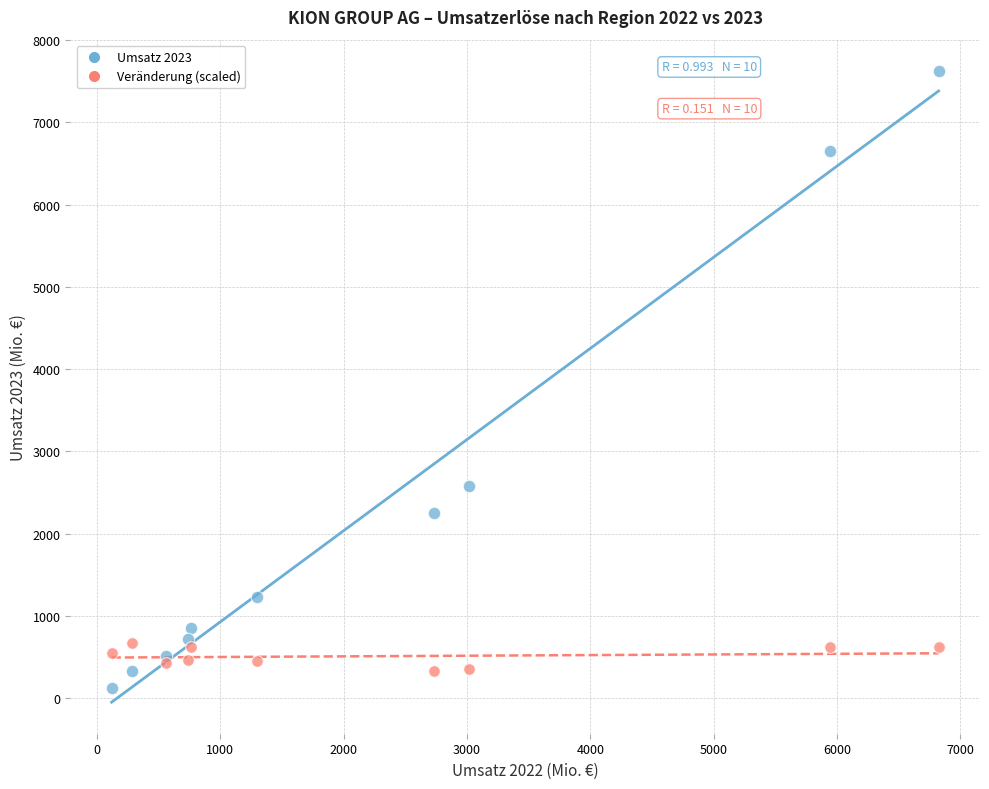

Across all data points, what is the range of X values (max minus min)?

6704.7